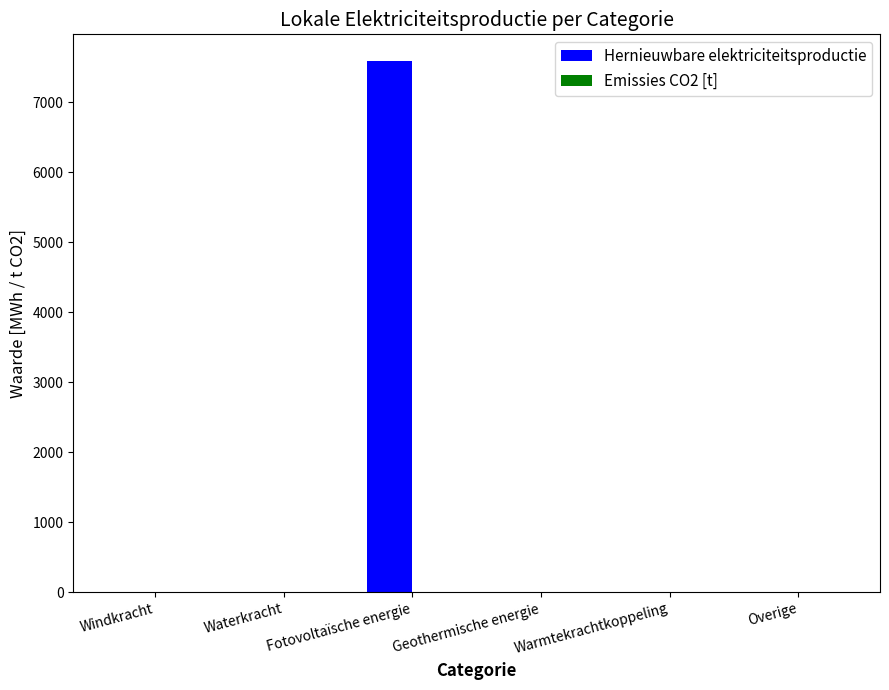

Count the number of data series in this chart.

1